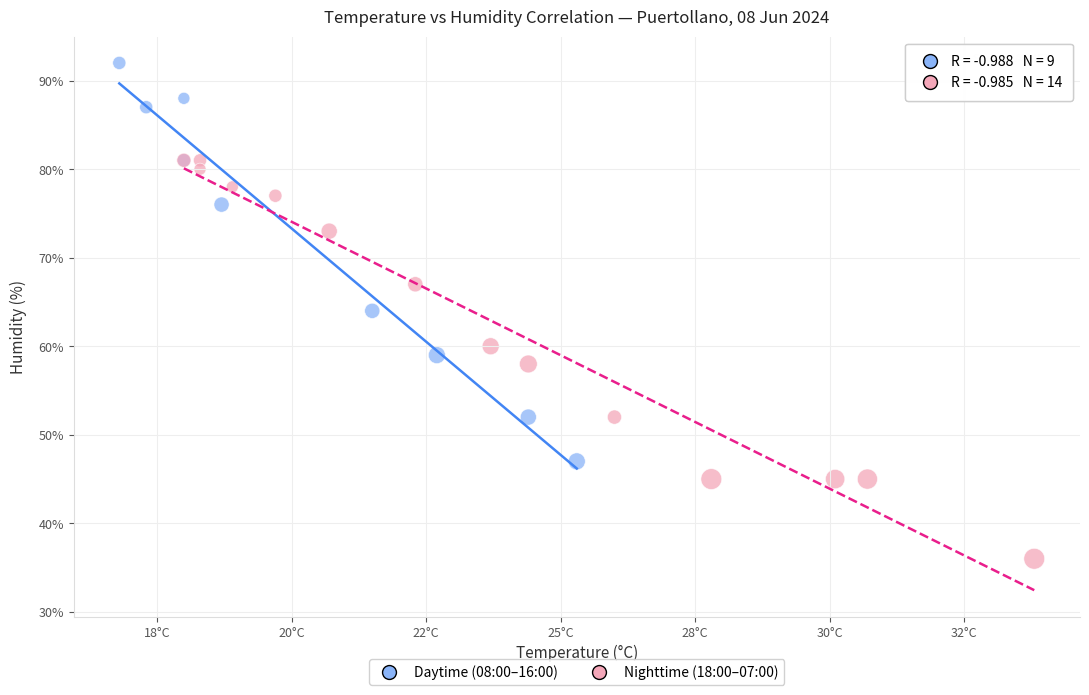

Which series reaches the minimum Y coordinate?

Nighttime (18:00–07:00)